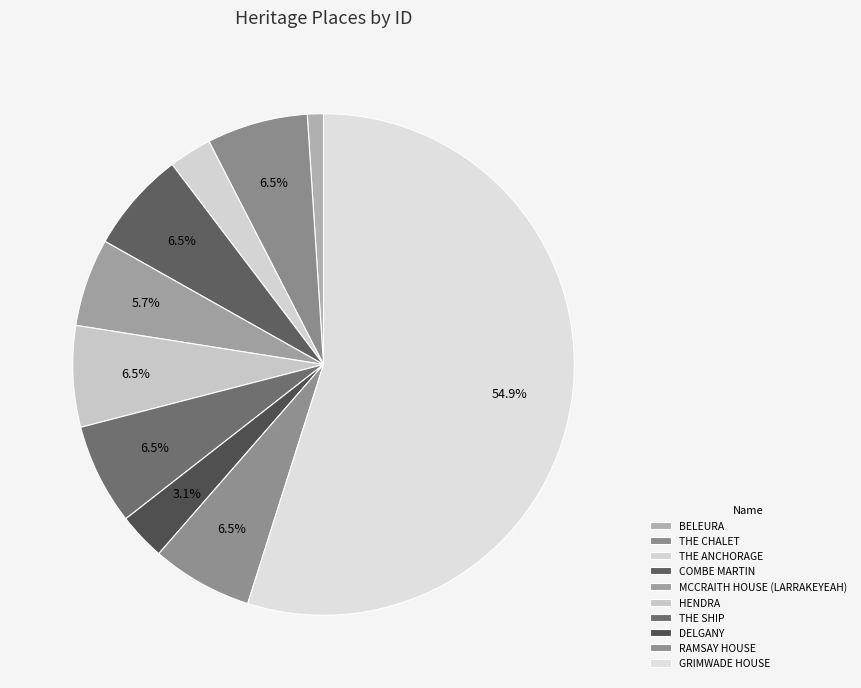

What is the smallest slice in the pie chart?

BELEURA